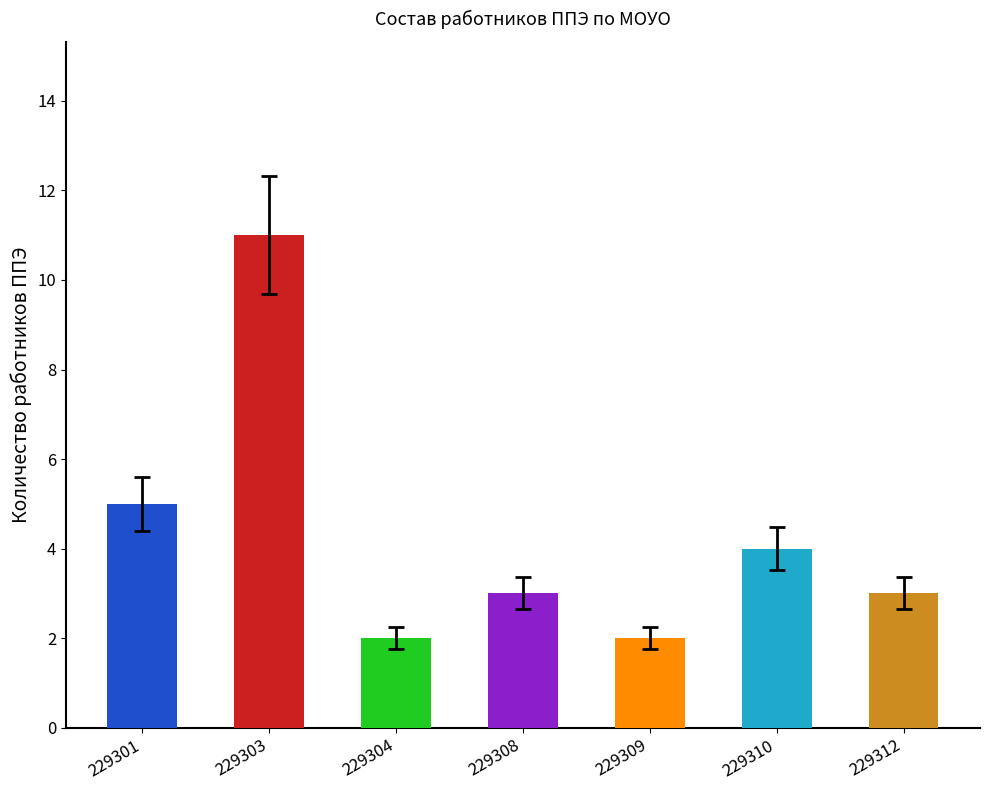

How many distinct data groups are displayed?

1